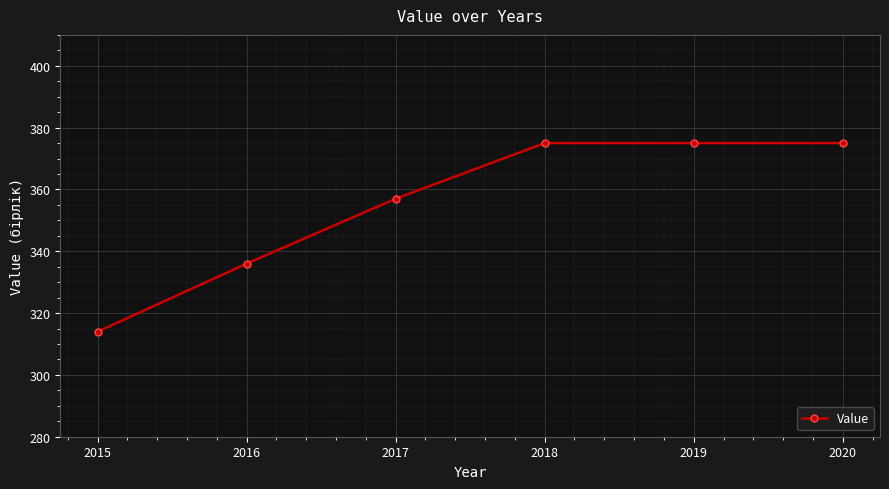

What is the minimum value shown in the chart?

314